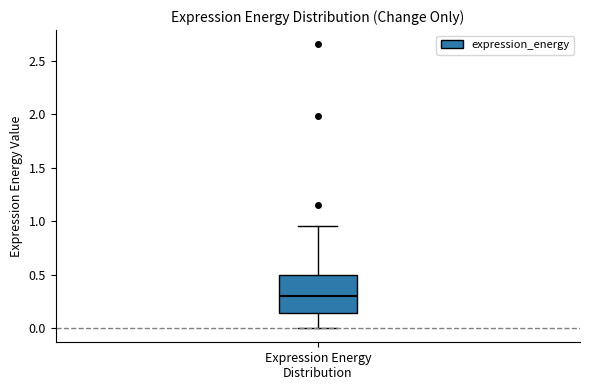

Where does the lower whisker of the box for Expression Energy Distribution end on the y-axis? The values are not printed on the chart, so give them approximately, as read against the axis.

0.00